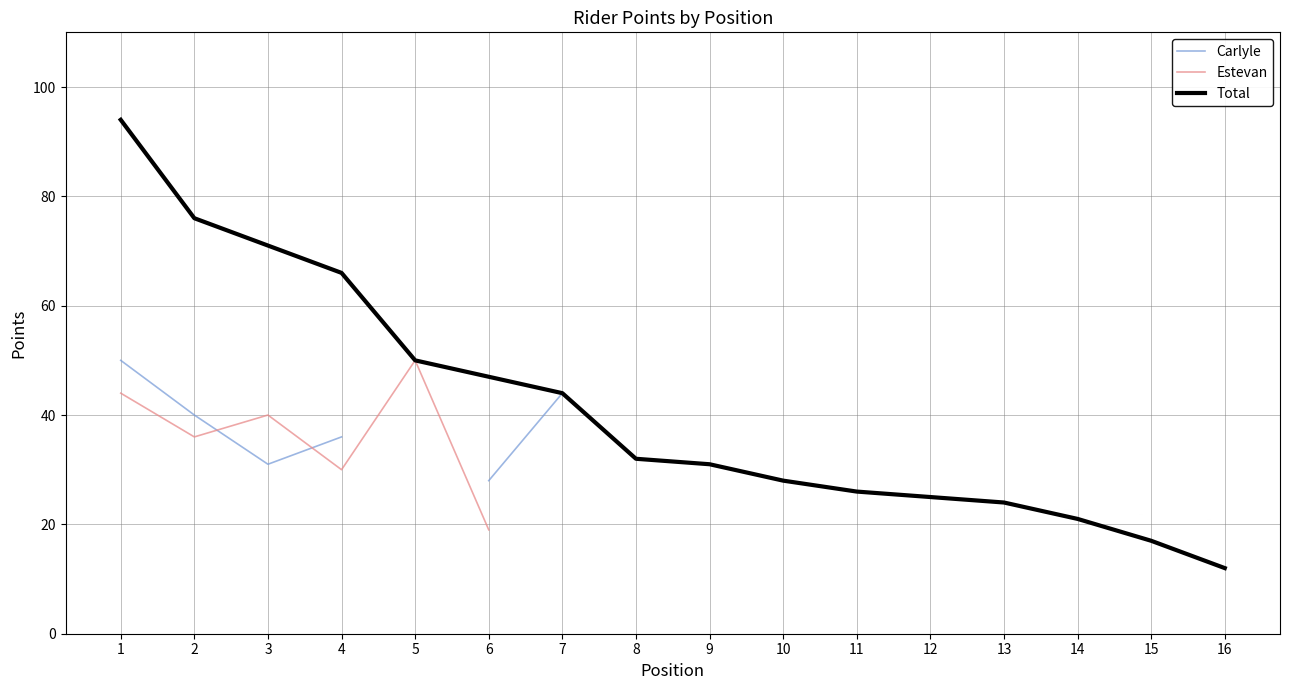

True or false: Total and Estevan cross at least once.

False